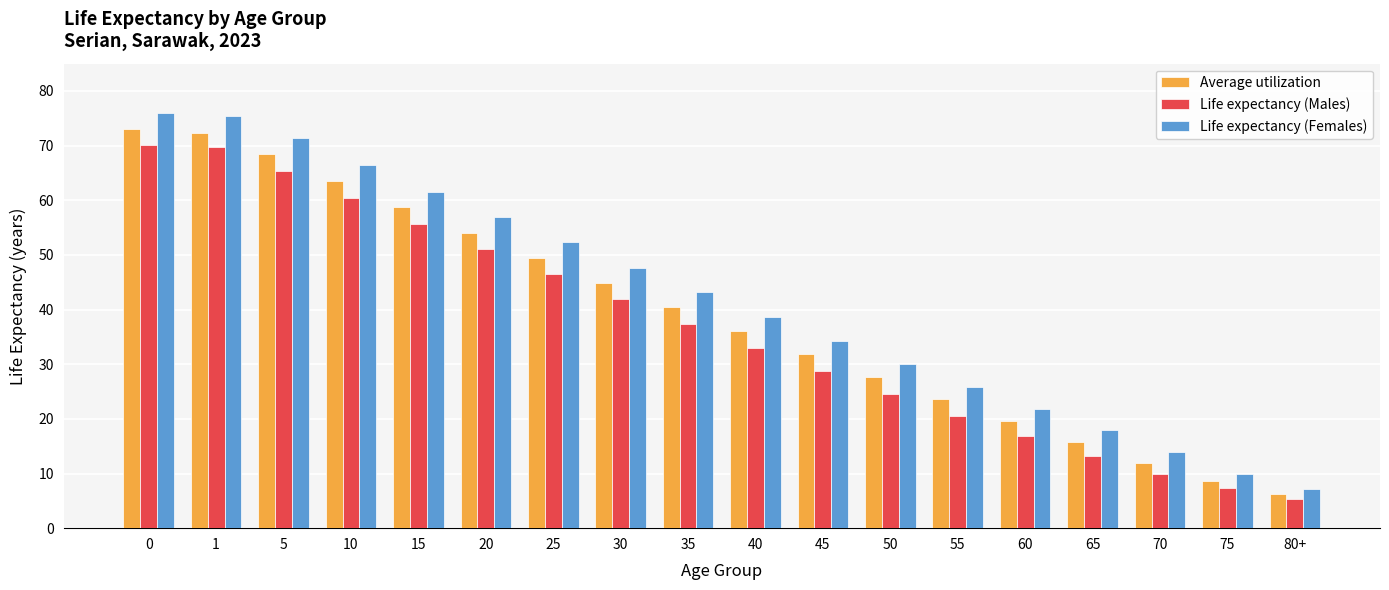

What is the label of the 5th bar from the right?

60